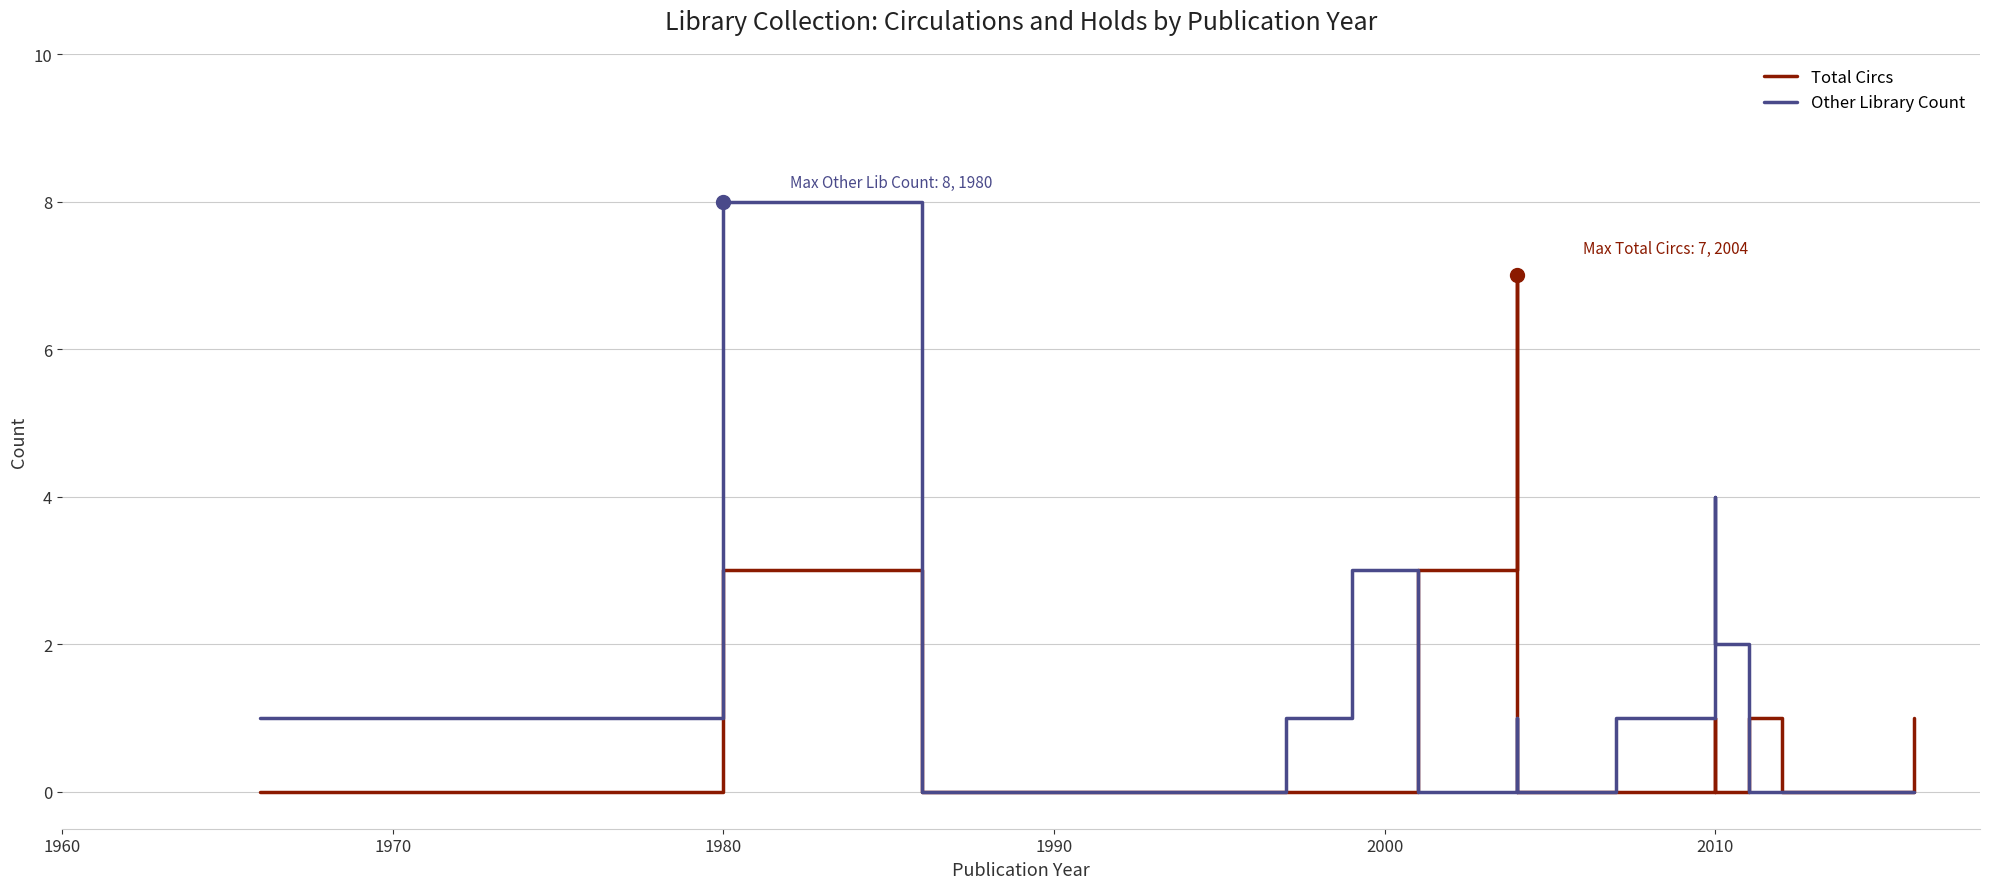

At 2010, list the series in order from smallest to largest.

Total Circs, Other Library Count